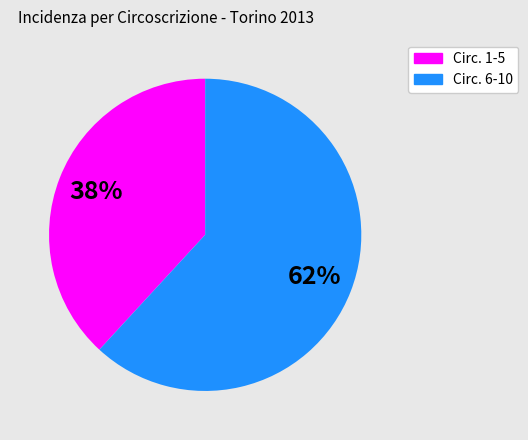

Is there any slice that represents more than half of the pie?

Yes